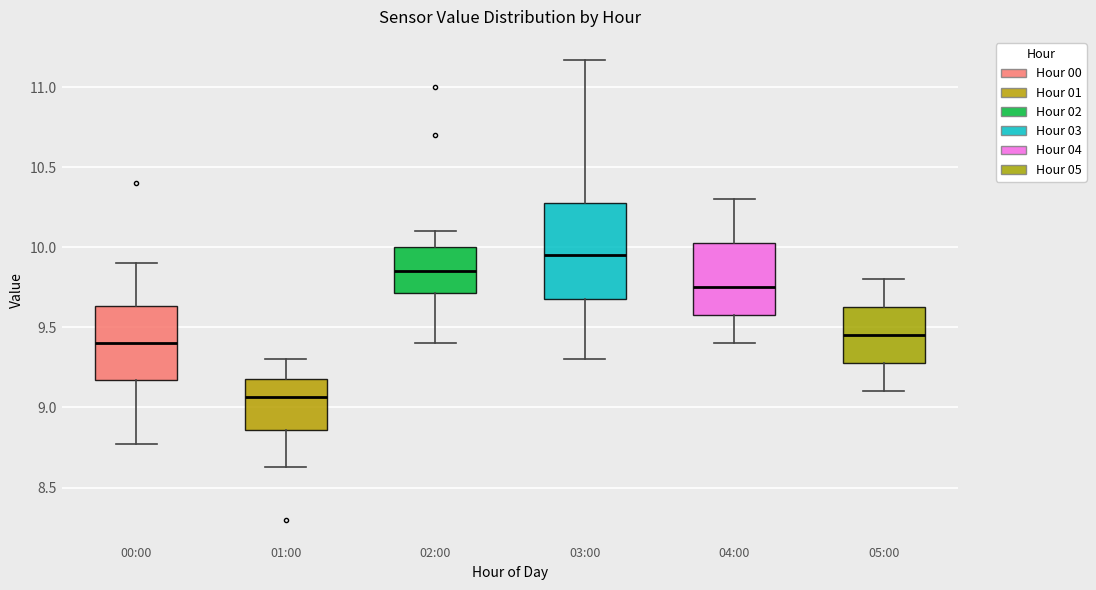

Which box's median line is the lowest?

01:00